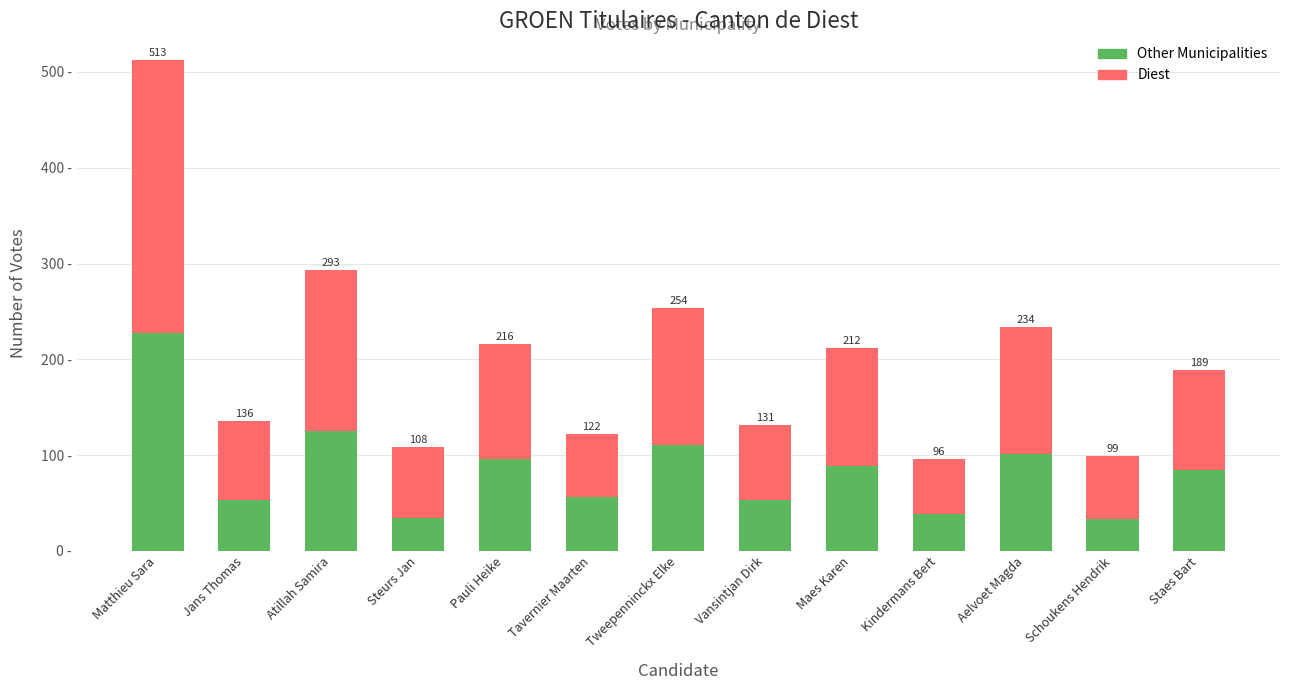

Which series changed the most between Matthieu Sara and Jans Thomas?

Diest